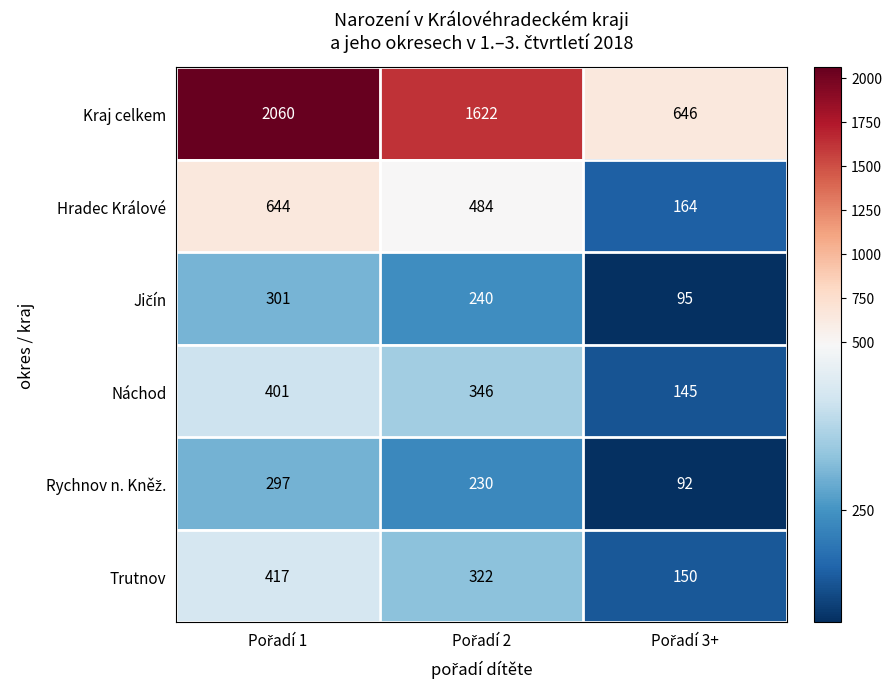

Count the Trutnov values in the range 150 to 417.

3